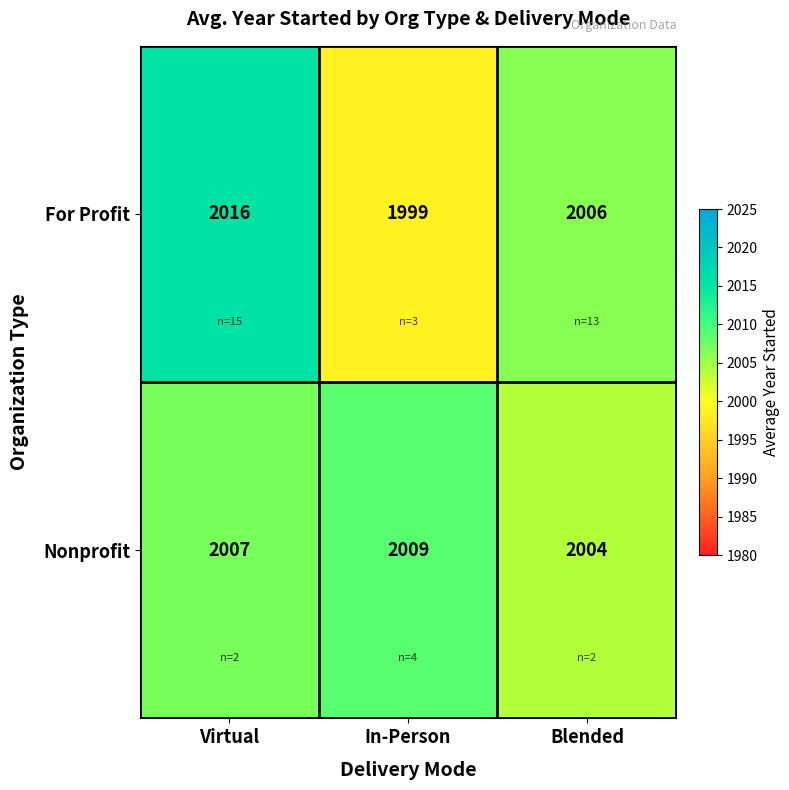

List the series in order of their overall mean, lowest first.

Nonprofit, For Profit